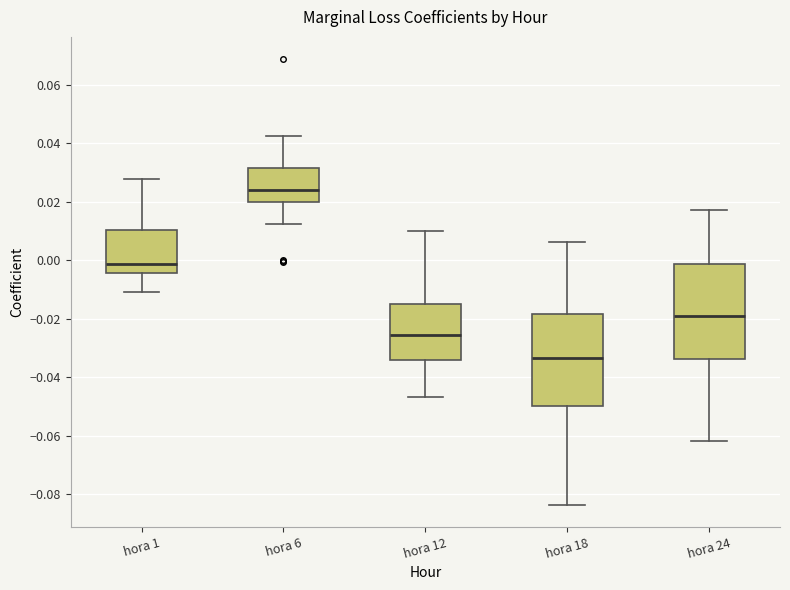

Which box's median line is the highest?

hora 6